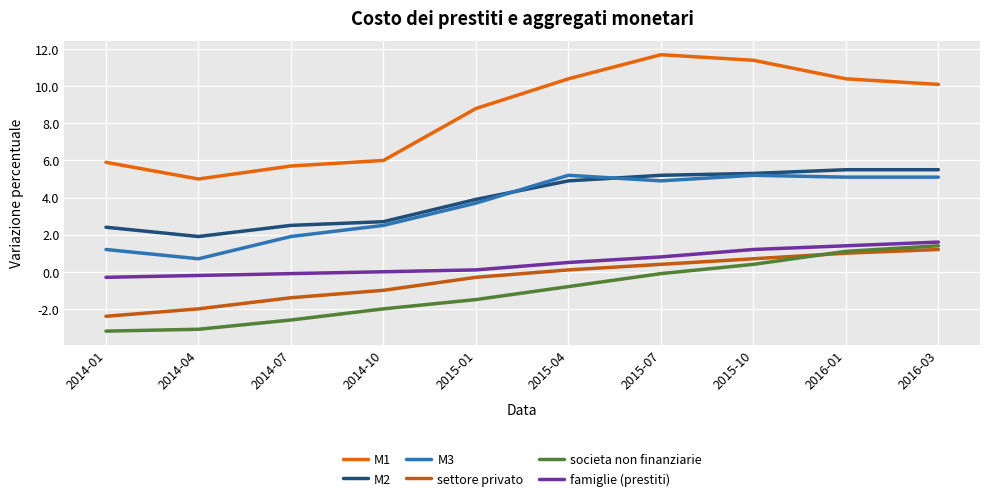

Does the chart have visible grid lines?

Yes